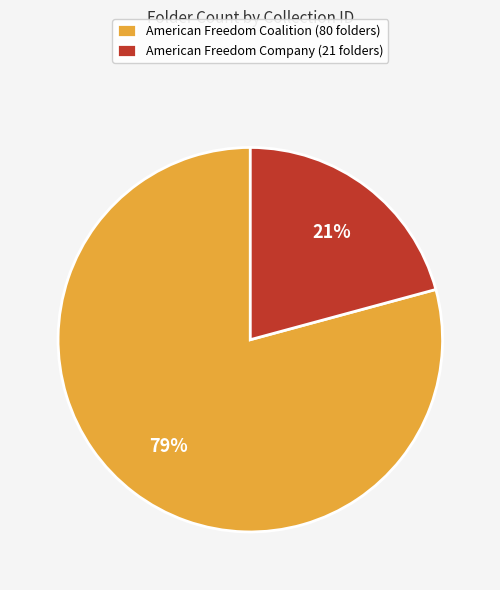

To the nearest percent, what is the average slice percentage?

50%